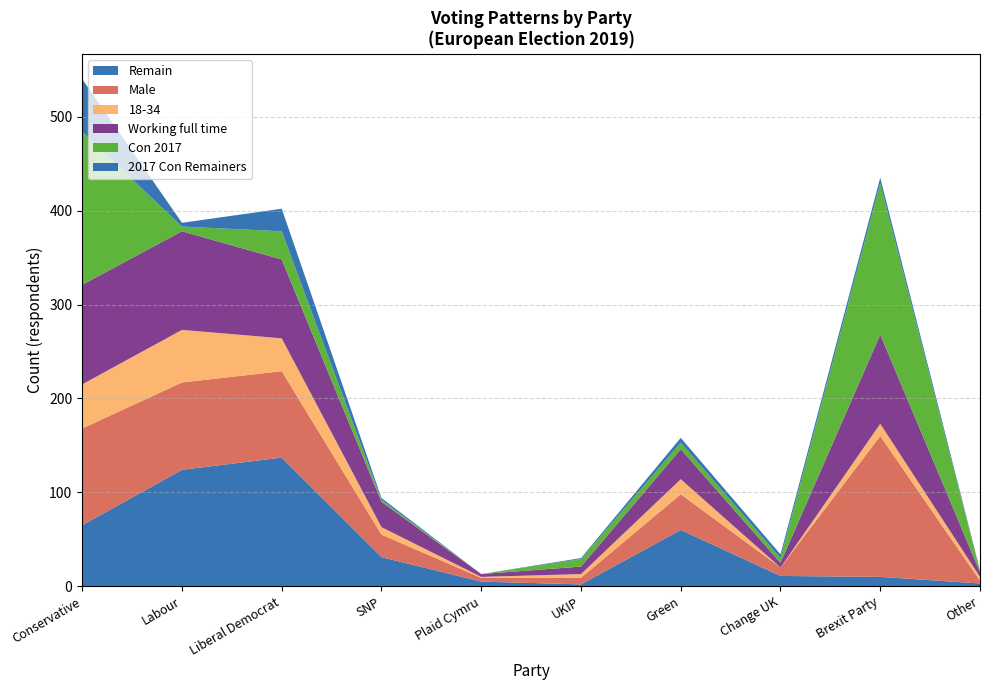

Reading left to right, transcribe all the data shown in this chart.

Remain: Conservative=65	Labour=124	Liberal Democrat=137	SNP=31	Plaid Cymru=5	UKIP=2	Green=60	Change UK=11	Brexit Party=10	Other=3
Male: Conservative=103	Labour=93	Liberal Democrat=92	SNP=24	Plaid Cymru=4	UKIP=7	Green=38	Change UK=9	Brexit Party=150	Other=3
18-34: Conservative=47	Labour=56	Liberal Democrat=35	SNP=8	Plaid Cymru=1	UKIP=4	Green=16	Change UK=0	Brexit Party=13	Other=4
Working full time: Conservative=106	Labour=105	Liberal Democrat=84	SNP=27	Plaid Cymru=3	UKIP=8	Green=32	Change UK=5	Brexit Party=95	Other=5
Con 2017: Conservative=163	Labour=5	Liberal Democrat=30	SNP=2	Plaid Cymru=0	UKIP=8	Green=7	Change UK=5	Brexit Party=161	Other=1
2017 Con Remainers: Conservative=56	Labour=4	Liberal Democrat=24	SNP=2	Plaid Cymru=0	UKIP=1	Green=5	Change UK=4	Brexit Party=6	Other=1